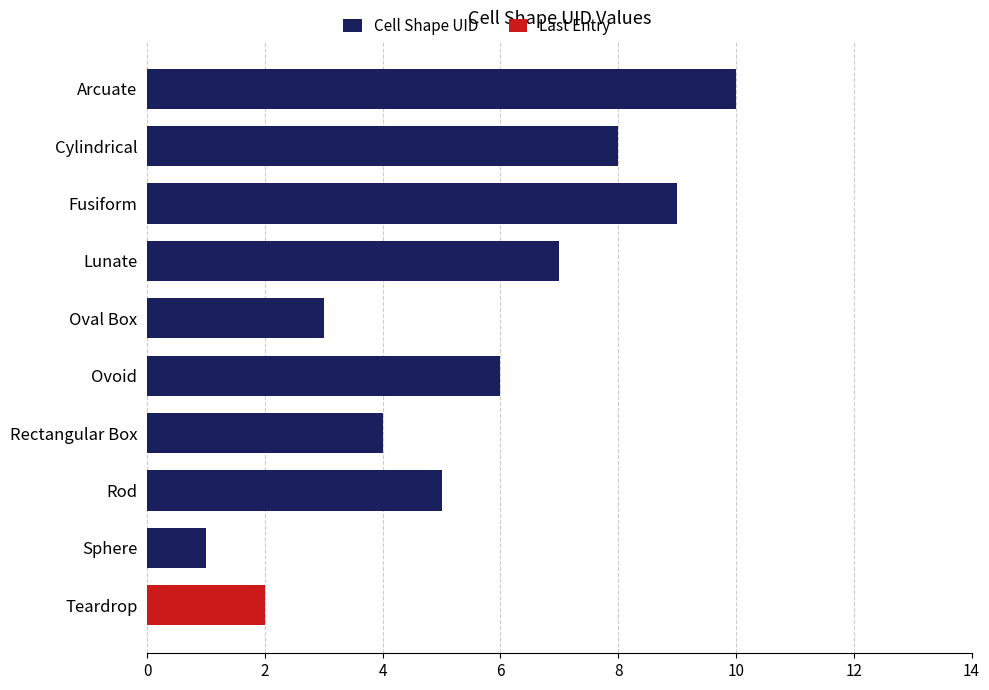

What is the difference between the maximum and minimum values in the Cell Shape UID series?

9